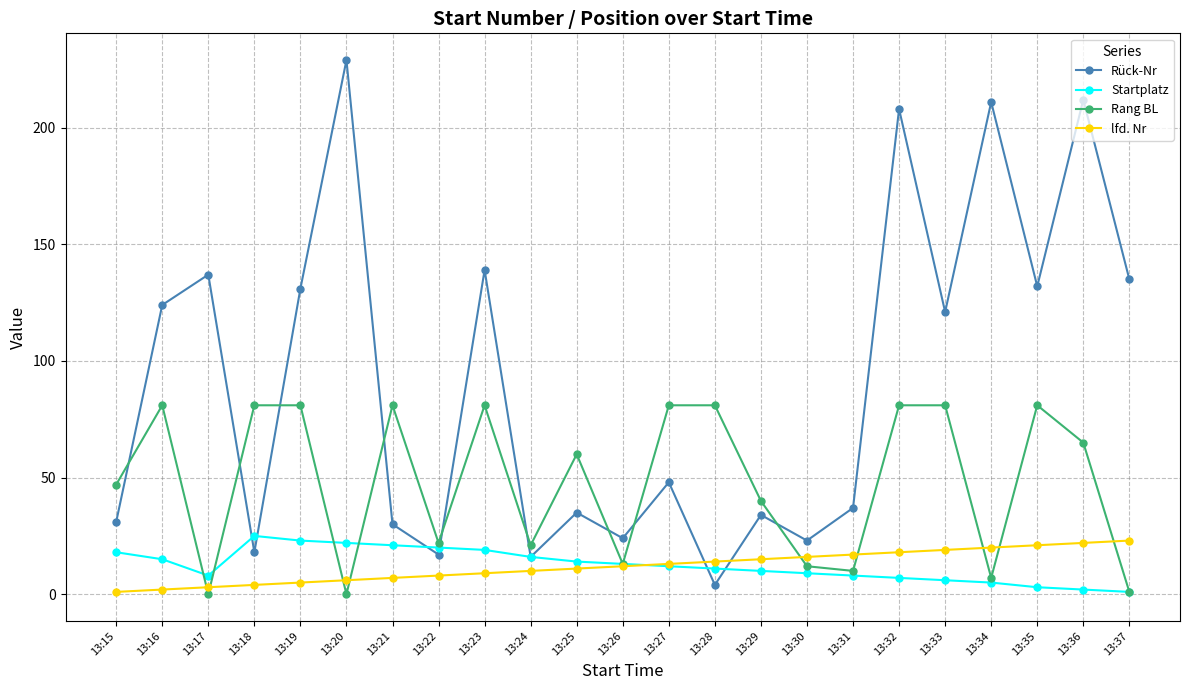

Which series changed the most between 13:16 and 13:27?

Rück-Nr